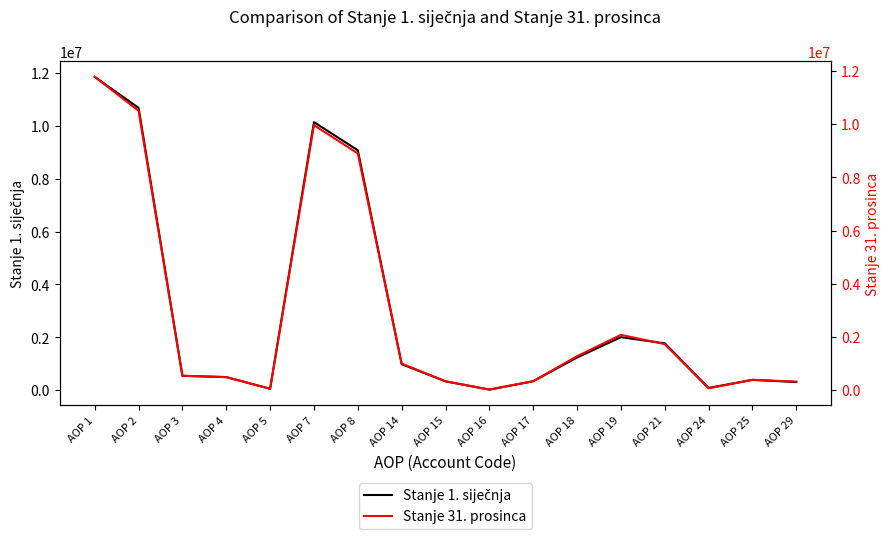

At how many categories does at least one series exceed 7862827?

4